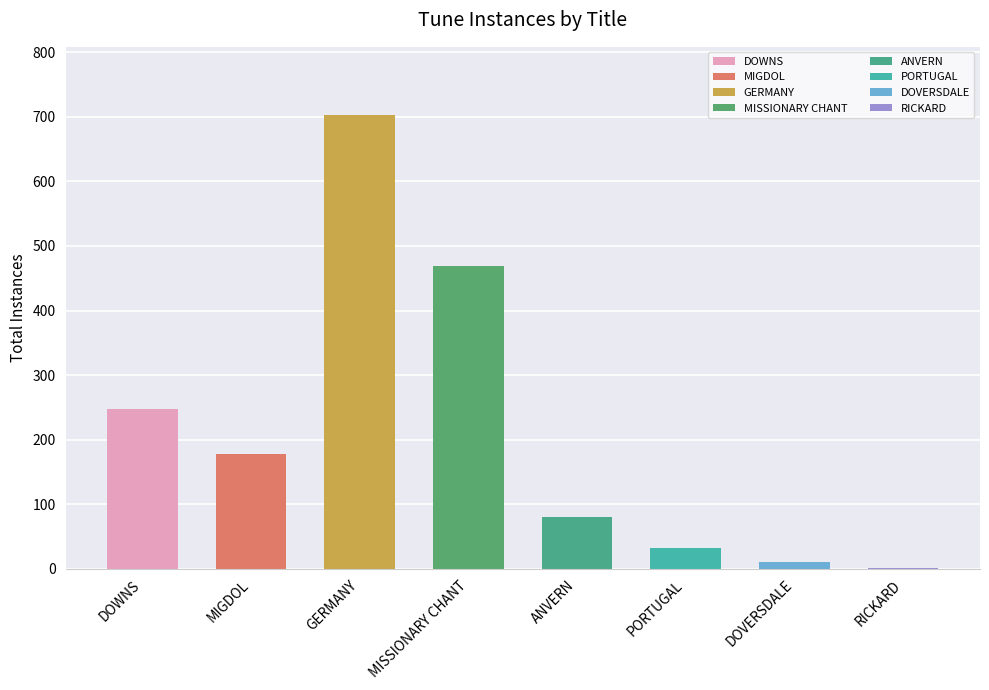

What is the maximum value shown in the chart?

703